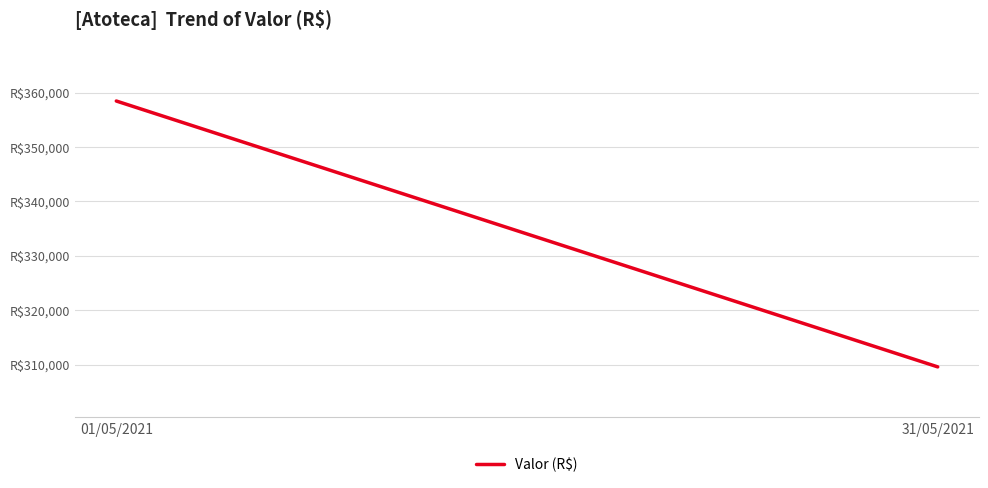

What is the greatest value displayed?

358440.0